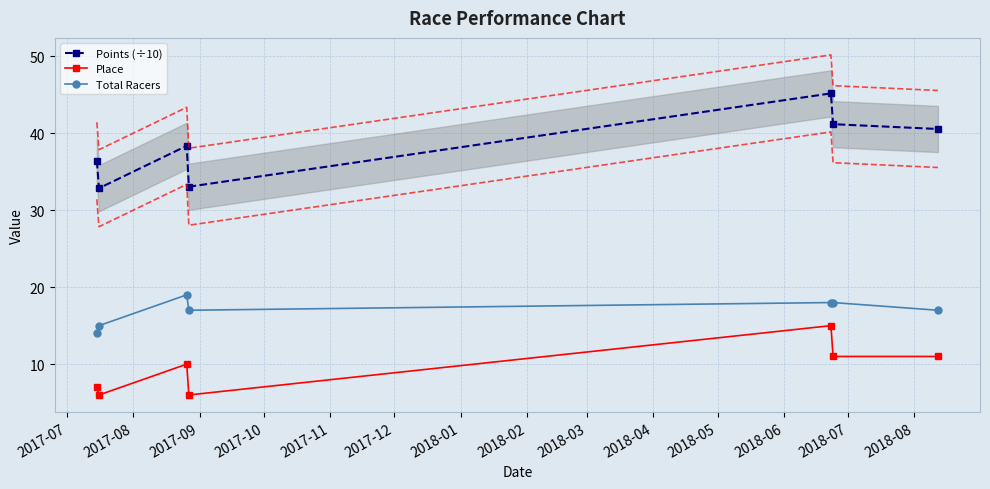

What is the highest value of the Place series?

15.0